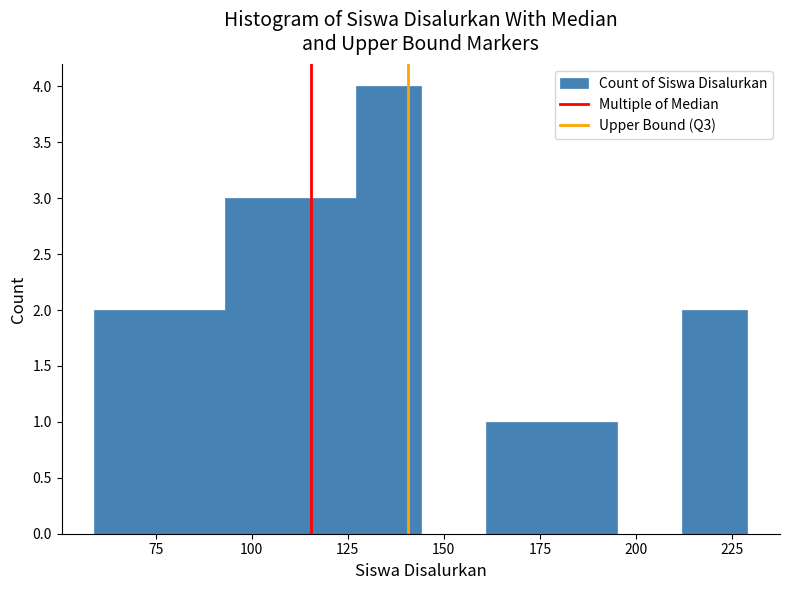

Around what value on the x-axis is the tallest bar? Give the approximate position of its centre, as read against the axis.

135